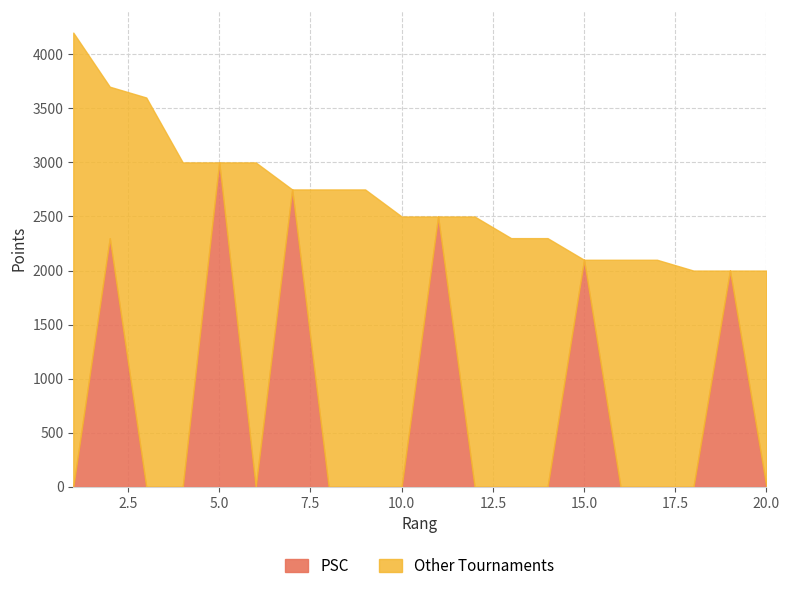

Does the chart have visible grid lines?

Yes